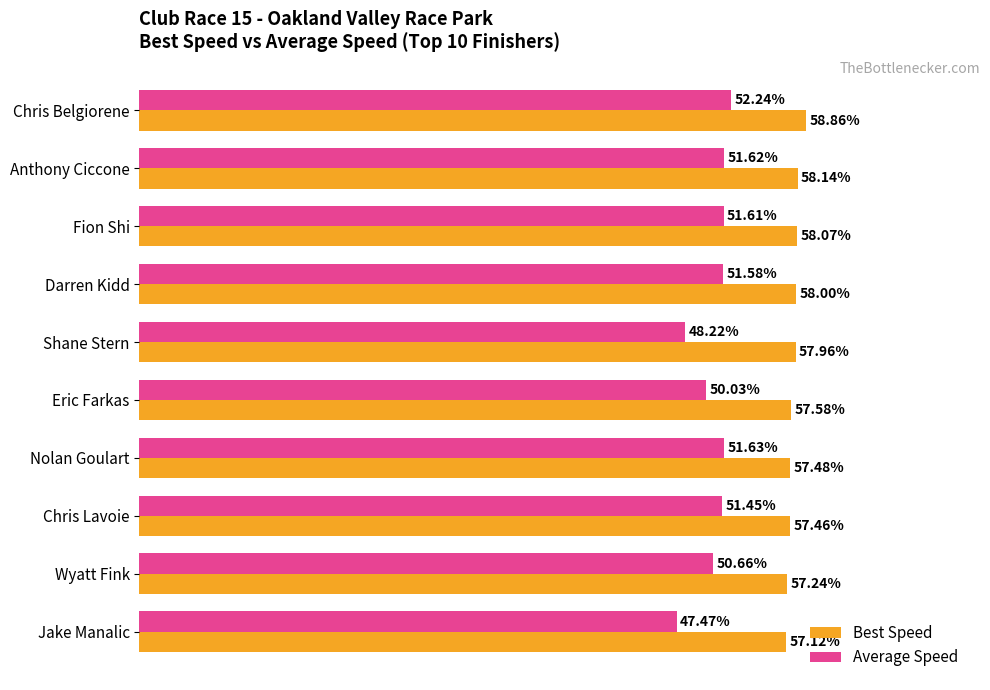

Rank the categories by Average Speed value from highest to lowest.

Chris Belgiorene, Nolan Goulart, Anthony Ciccone, Fion Shi, Darren Kidd, Chris Lavoie, Wyatt Fink, Eric Farkas, Shane Stern, Jake Manalic